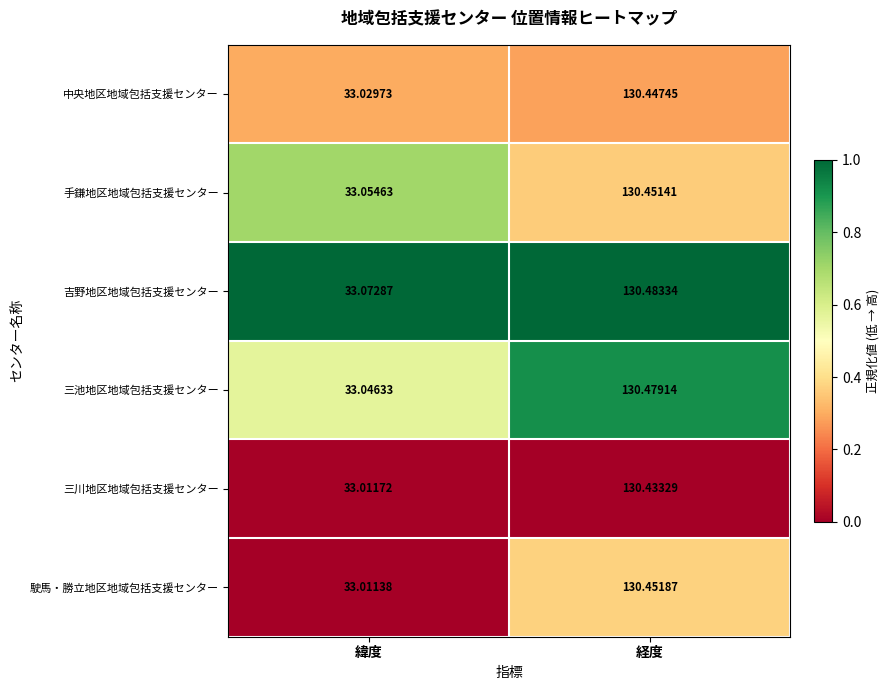

What is the spread (max minus min) of values at 緯度?

0.1